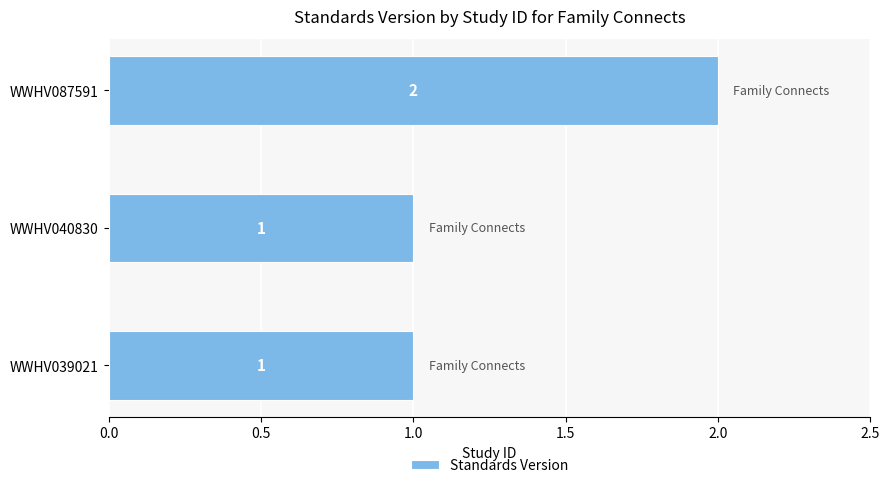

Approximately how many times larger is the value at WWHV040830 compared to WWHV039021?

1.0